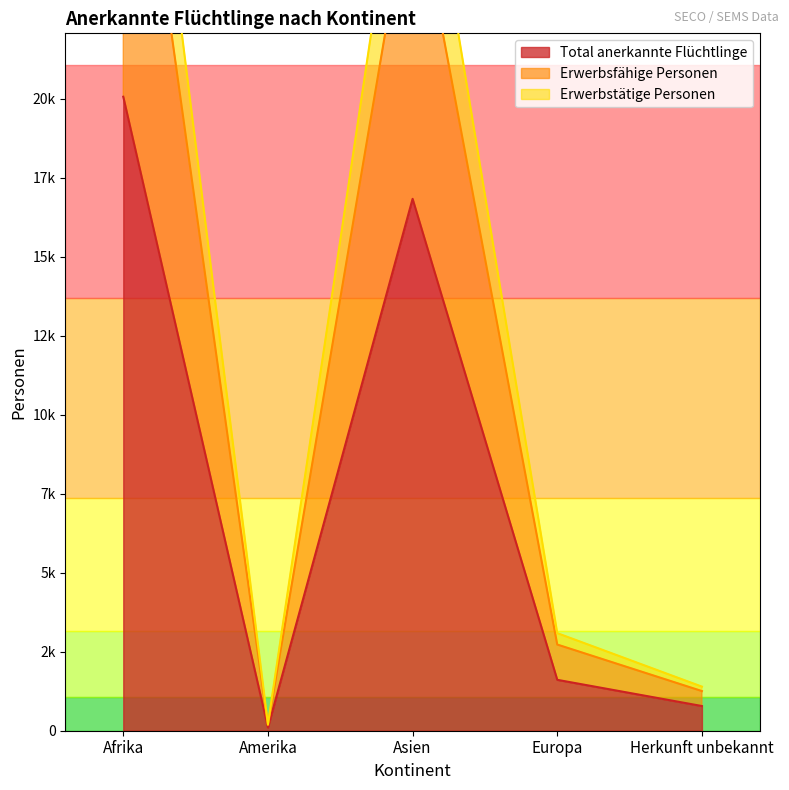

Between Afrika and Herkunft unbekannt, which is larger?

Afrika